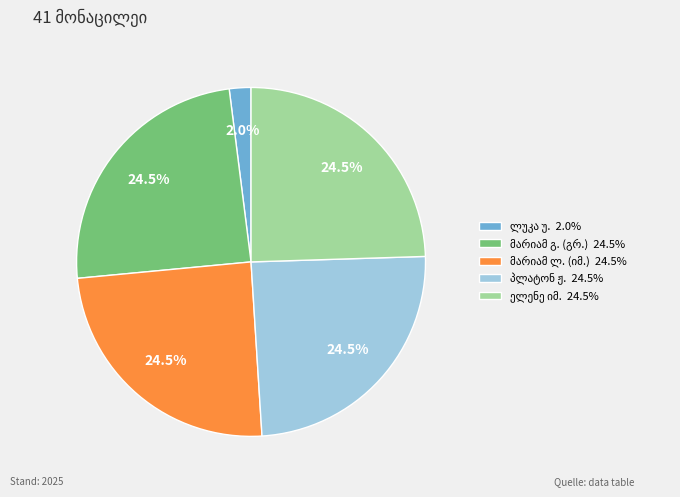

Does any single category account for the majority?

No